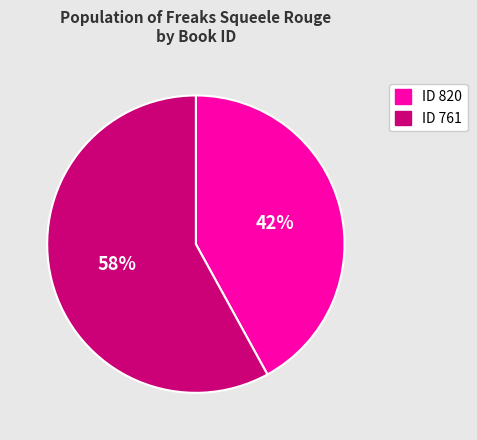

Which category has the biggest portion of the pie?

ID 761